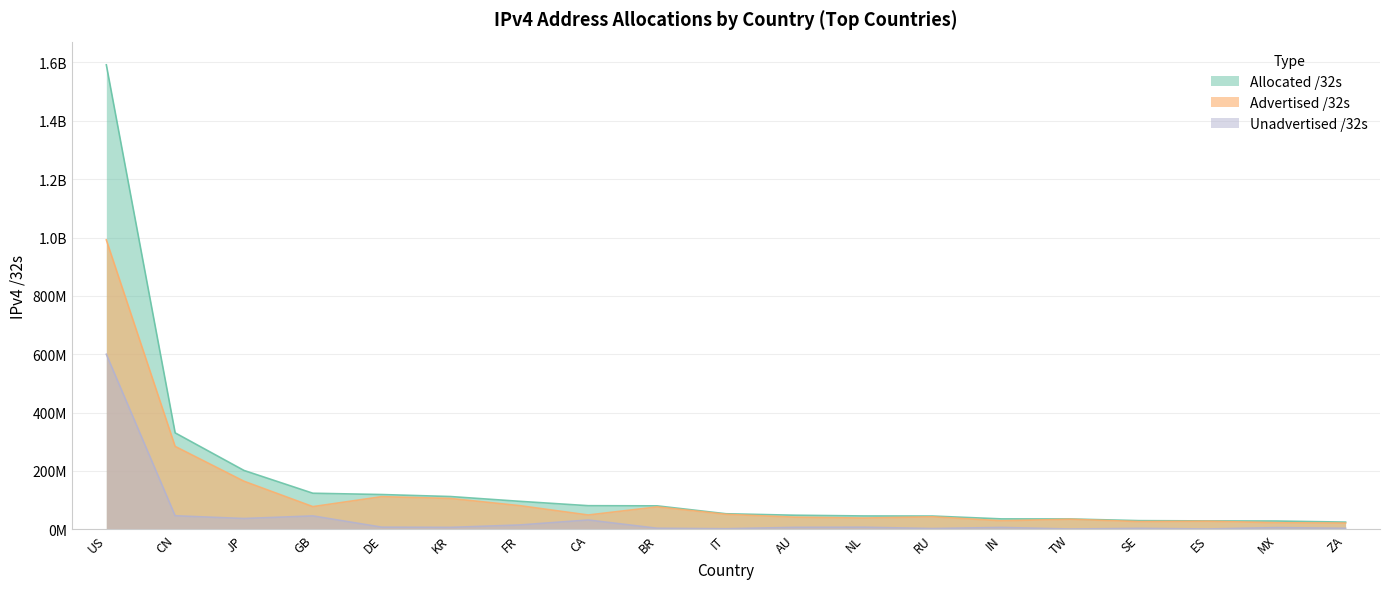

Which series changed the most between IT and NL?

Advertised /32s